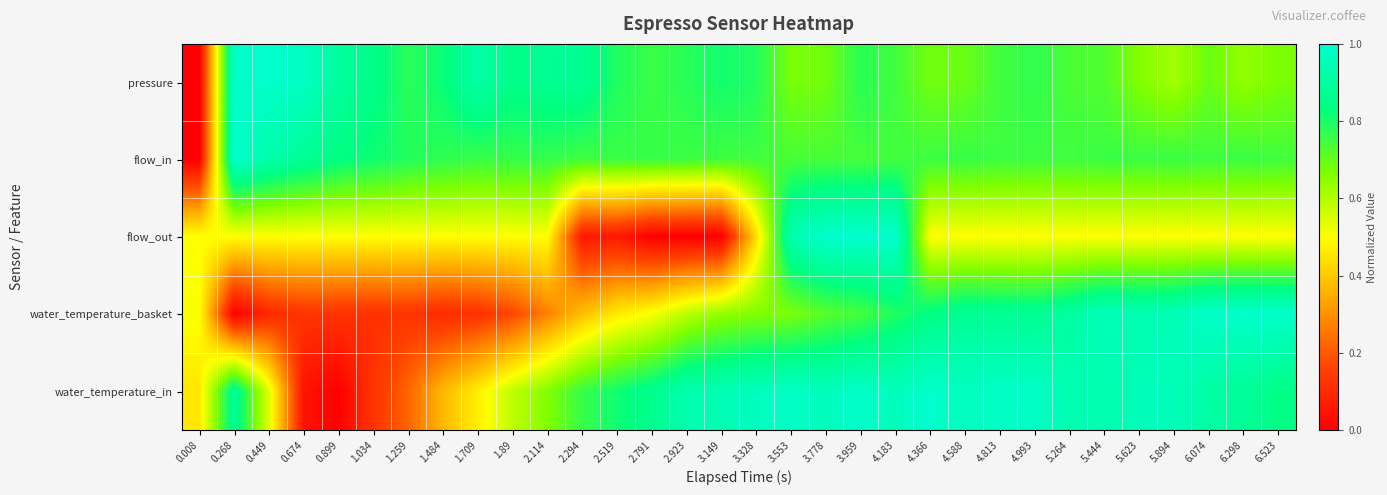

Reading right to left, what are all the values shown in this chart?

pressure: 6.523=0.7	6.298=0.6	6.074=0.7	5.894=0.6	5.623=0.7	5.444=0.7	5.264=0.7	4.993=0.8	4.813=0.7	4.588=0.7	4.366=0.7	4.183=0.7	3.959=0.8	3.778=0.7	3.553=0.7	3.328=0.8	3.149=0.8	2.923=0.8	2.791=0.8	2.519=0.8	2.294=0.9	2.114=0.9	1.89=0.9	1.709=0.9	1.484=0.8	1.259=0.8	1.034=0.9	0.899=0.9	0.674=1.0	0.449=1.0	0.268=1.0	0.008=0.0
flow_in: 6.523=0.7	6.298=0.8	6.074=0.8	5.894=0.8	5.623=0.8	5.444=0.8	5.264=0.8	4.993=0.8	4.813=0.8	4.588=0.8	4.366=0.8	4.183=0.7	3.959=0.7	3.778=0.7	3.553=0.7	3.328=0.7	3.149=0.8	2.923=0.8	2.791=0.8	2.519=0.8	2.294=0.8	2.114=0.8	1.89=0.8	1.709=0.8	1.484=0.8	1.259=0.8	1.034=0.8	0.899=0.8	0.674=0.9	0.449=0.9	0.268=1.0	0.008=0.0
flow_out: 6.523=0.5	6.298=0.5	6.074=0.5	5.894=0.5	5.623=0.5	5.444=0.5	5.264=0.5	4.993=0.5	4.813=0.5	4.588=0.5	4.366=0.5	4.183=1.0	3.959=1.0	3.778=1.0	3.553=0.9	3.328=0.4	3.149=0.0	2.923=0.0	2.791=0.0	2.519=0.1	2.294=0.1	2.114=0.5	1.89=0.5	1.709=0.5	1.484=0.5	1.259=0.5	1.034=0.5	0.899=0.5	0.674=0.5	0.449=0.5	0.268=0.5	0.008=0.5
water_temperature_basket: 6.523=1.0	6.298=1.0	6.074=1.0	5.894=1.0	5.623=0.9	5.444=1.0	5.264=0.9	4.993=0.9	4.813=0.9	4.588=0.9	4.366=0.8	4.183=0.8	3.959=0.7	3.778=0.7	3.553=0.7	3.328=0.7	3.149=0.6	2.923=0.6	2.791=0.5	2.519=0.5	2.294=0.4	2.114=0.3	1.89=0.2	1.709=0.1	1.484=0.1	1.259=0.1	1.034=0.1	0.899=0.1	0.674=0.1	0.449=0.1	0.268=0.0	0.008=0.5
water_temperature_in: 6.523=0.8	6.298=0.9	6.074=0.9	5.894=1.0	5.623=1.0	5.444=0.9	5.264=0.9	4.993=1.0	4.813=1.0	4.588=1.0	4.366=1.0	4.183=1.0	3.959=1.0	3.778=1.0	3.553=1.0	3.328=1.0	3.149=0.9	2.923=0.9	2.791=0.9	2.519=0.8	2.294=0.8	2.114=0.7	1.89=0.6	1.709=0.5	1.484=0.4	1.259=0.2	1.034=0.1	0.899=0.0	0.674=0.0	0.449=0.5	0.268=0.9	0.008=0.5